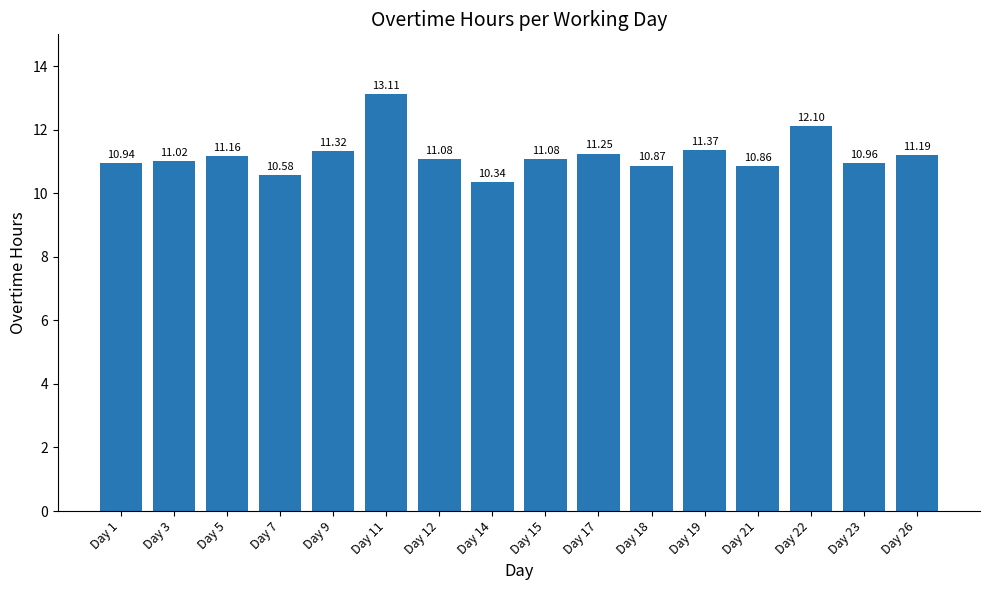

The chart shows a value of 10.3 at Day 14. True or false?

True